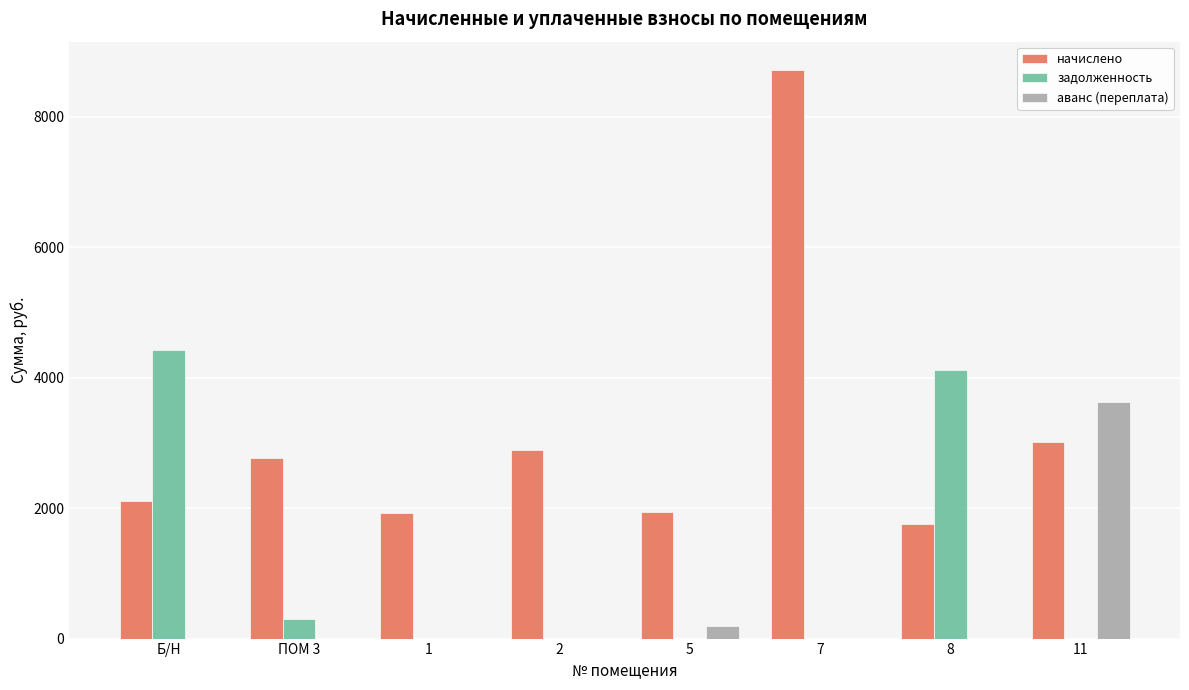

At which label is начислено closest to 5241?

11